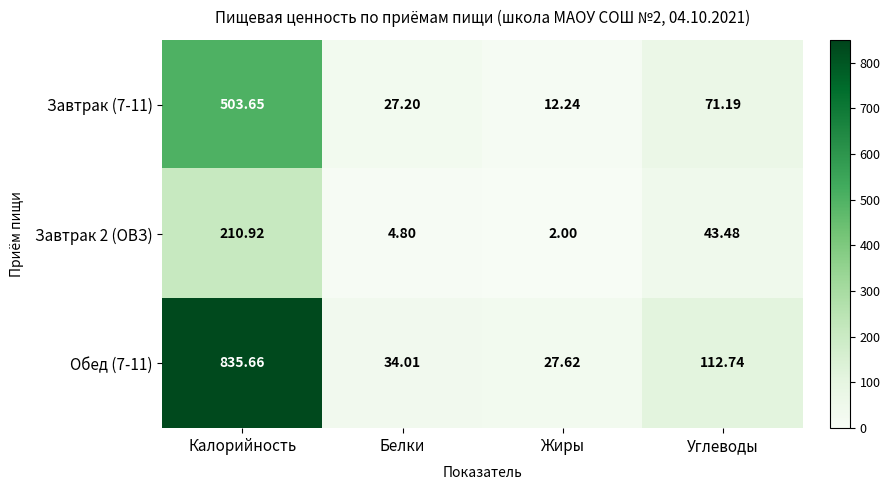

At which category is the sum across all series the highest?

Калорийность